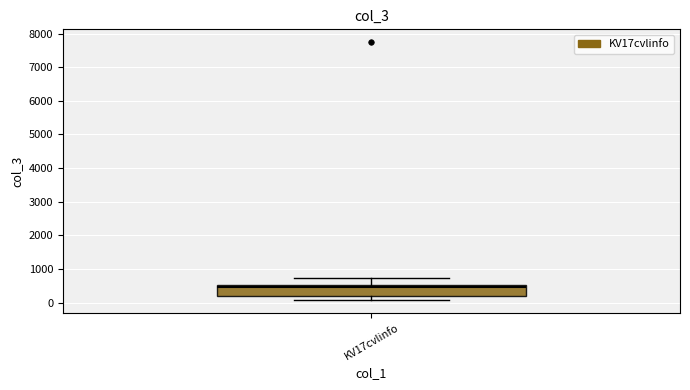

Where does the upper whisker of the box for KV17cvlinfo end on the y-axis? The values are not printed on the chart, so give them approximately, as read against the axis.

700